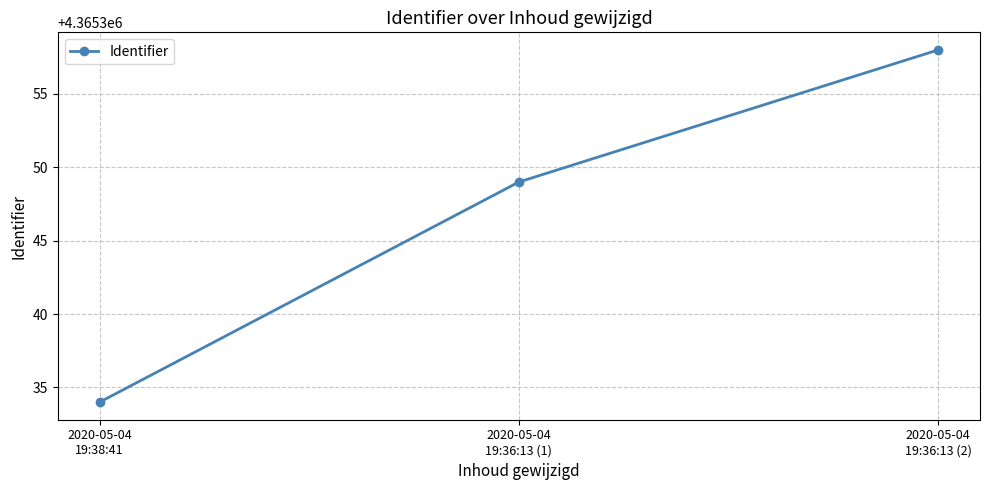

What is the maximum value shown in the chart?

4365358